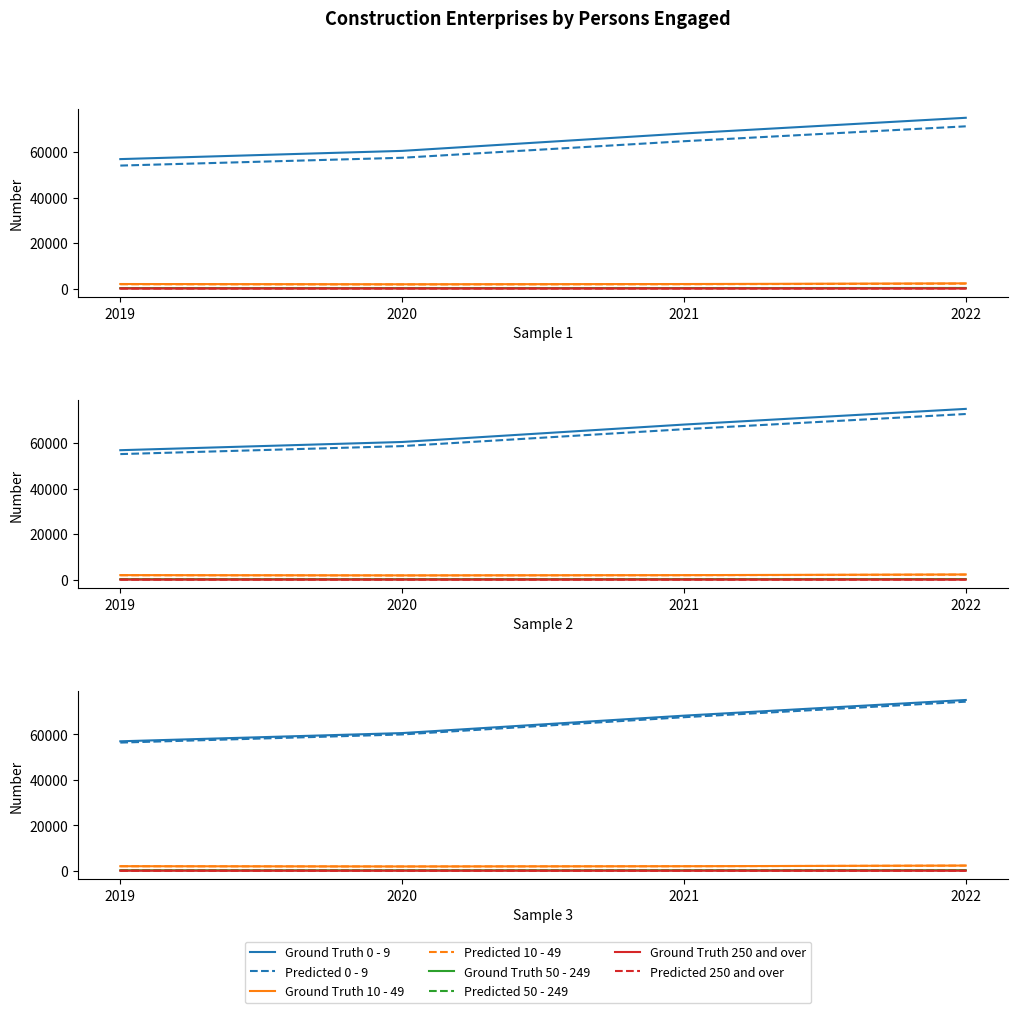

What is the minimum value for 50 - 249?

196.0